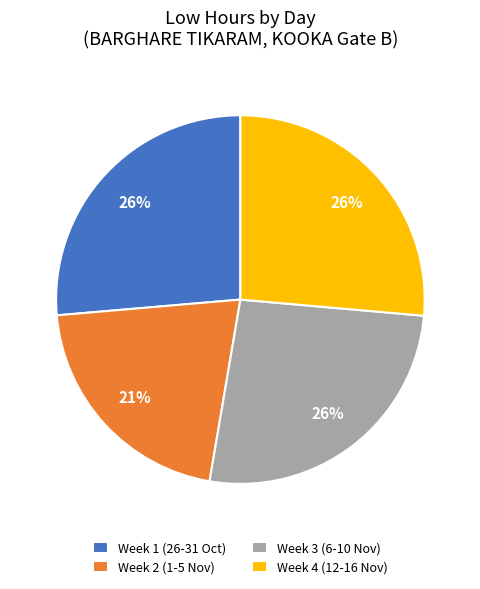

To the nearest percent, what is the combined percentage of Week 1 (26-31 Oct) and Week 4 (12-16 Nov)?

53%